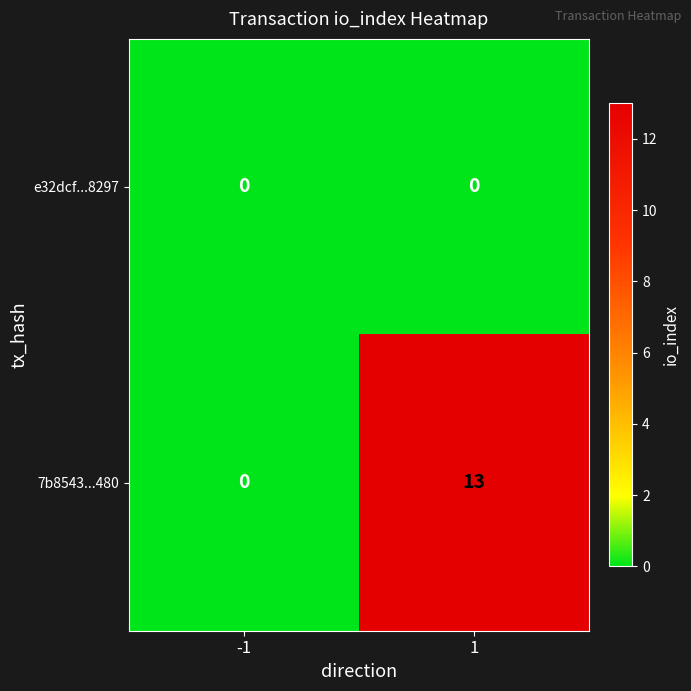

How many distinct data groups are displayed?

2